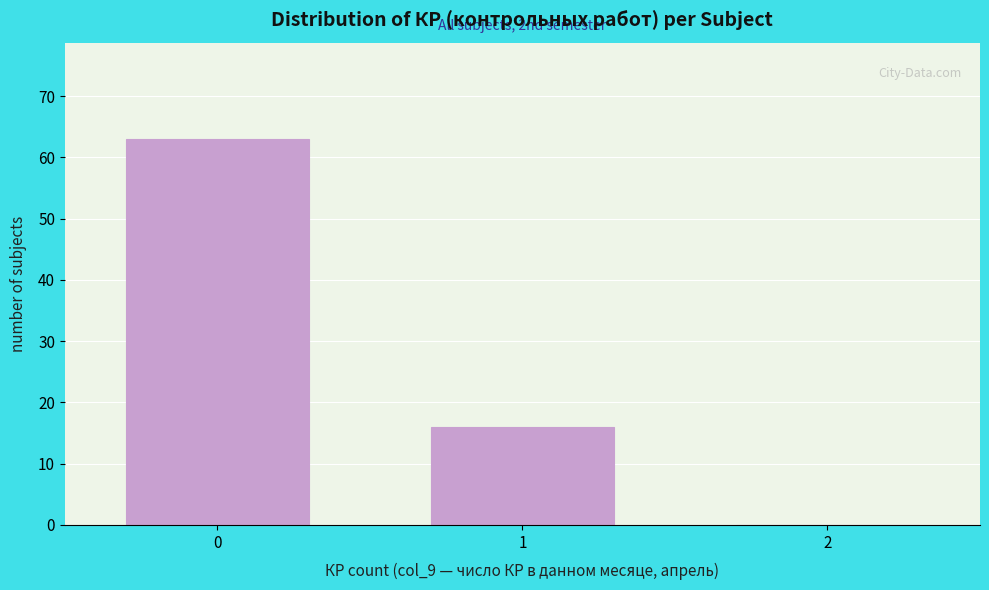

Reading left to right, transcribe all the data shown in this chart.

0=63	1=16	2=0